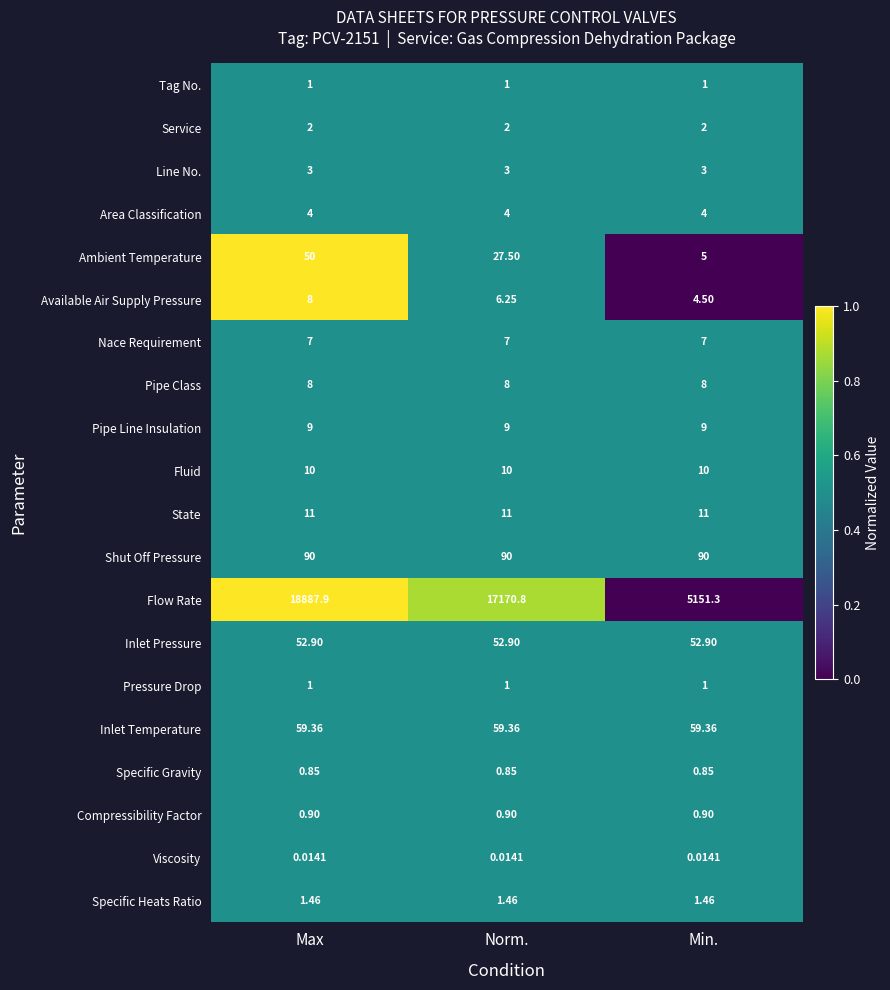

Rank the categories by Available Air Supply Pressure value from lowest to highest.

Min., Norm., Max